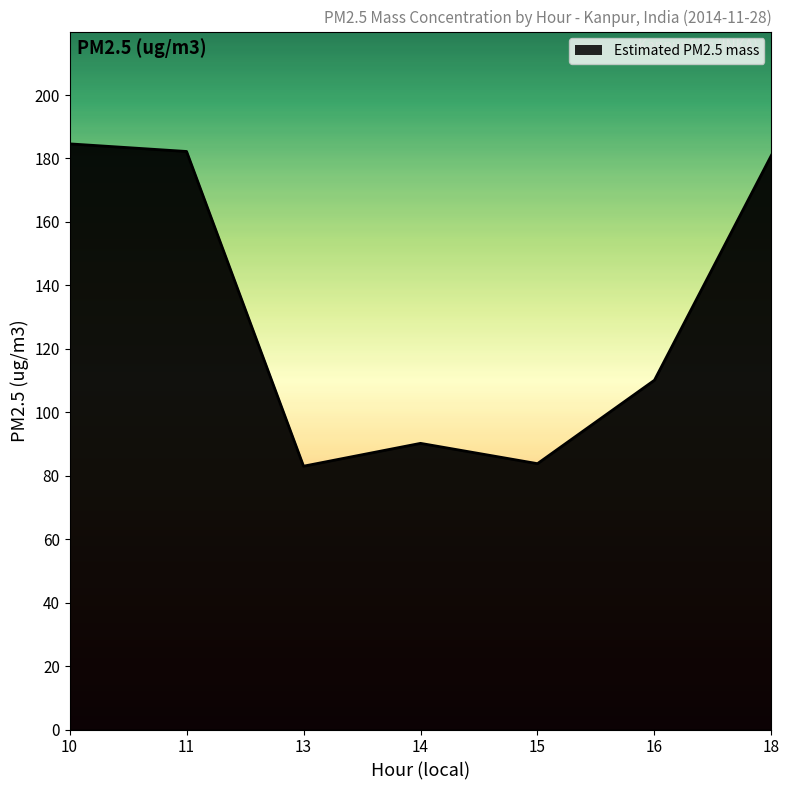

Does the chart have visible grid lines?

No